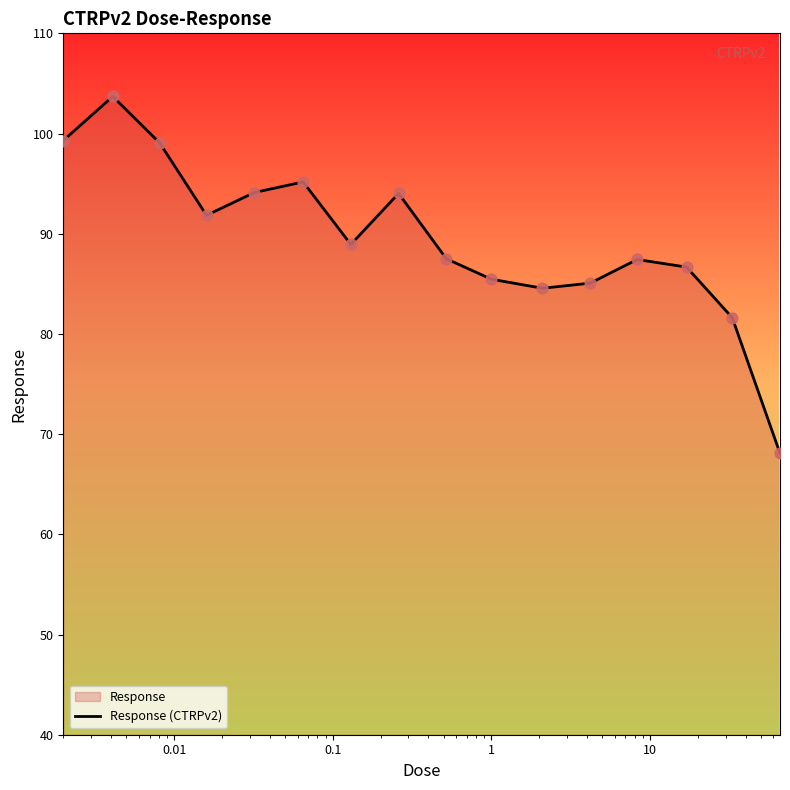

What is the difference between the maximum and minimum values?

35.6